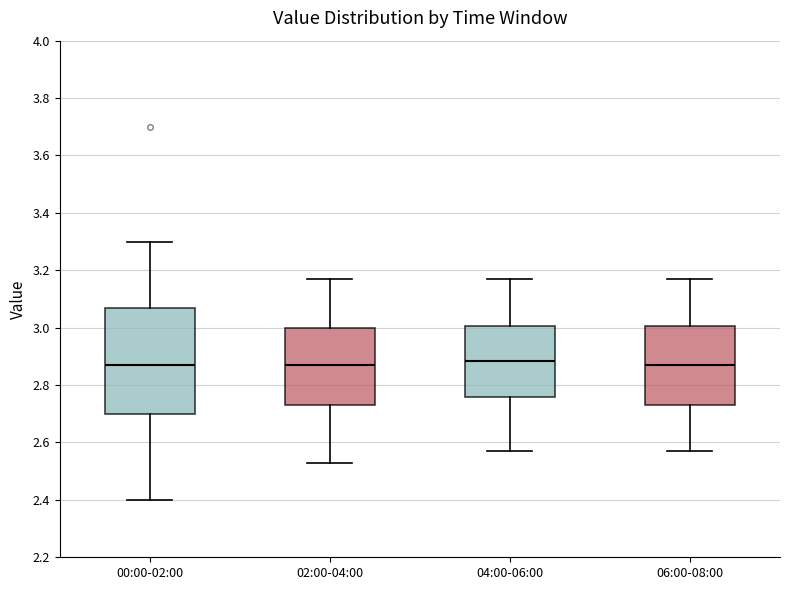

Which box is the tallest, from its lower edge to its upper edge?

00:00-02:00